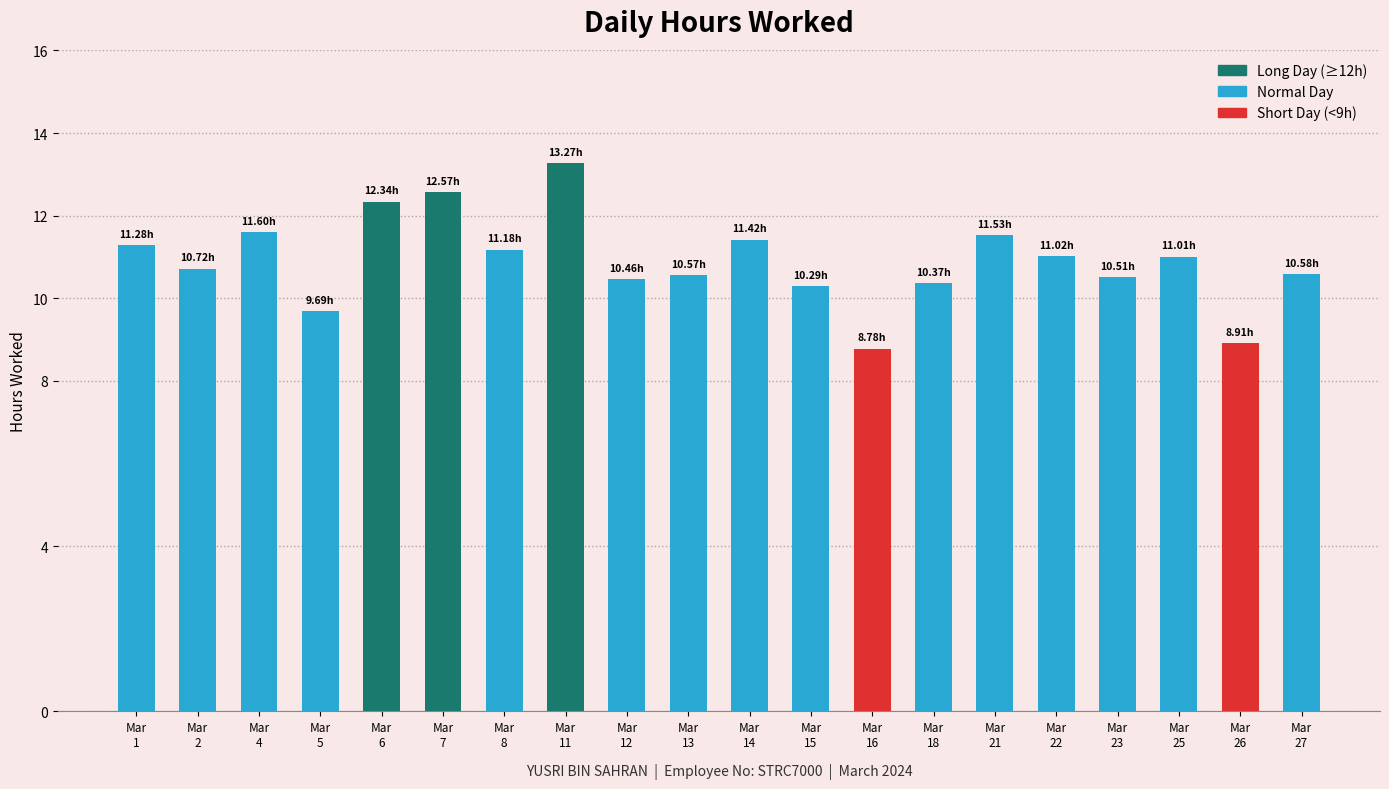

What is the approximate value at Mar
25?

11.0